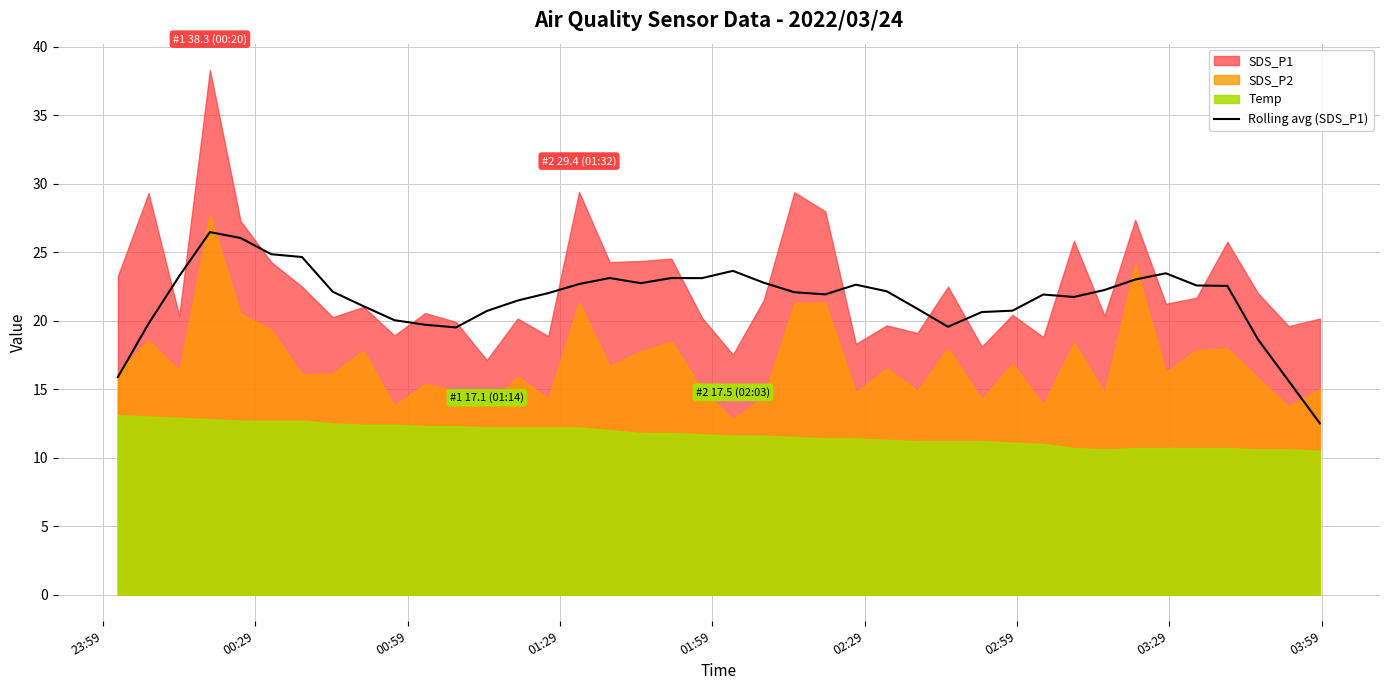

True or false: the data has more than 0 interior local peaks.

True